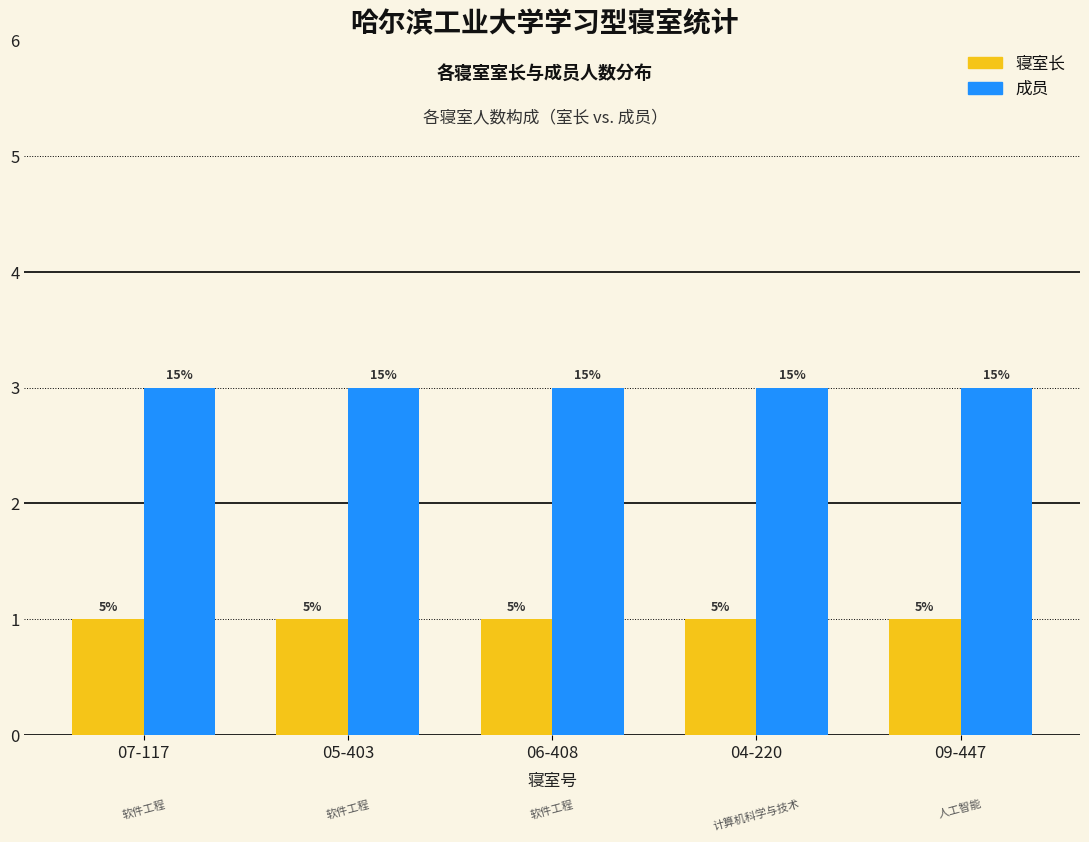

True or false: 寝室长 has a value of 2 at 05-403.

False